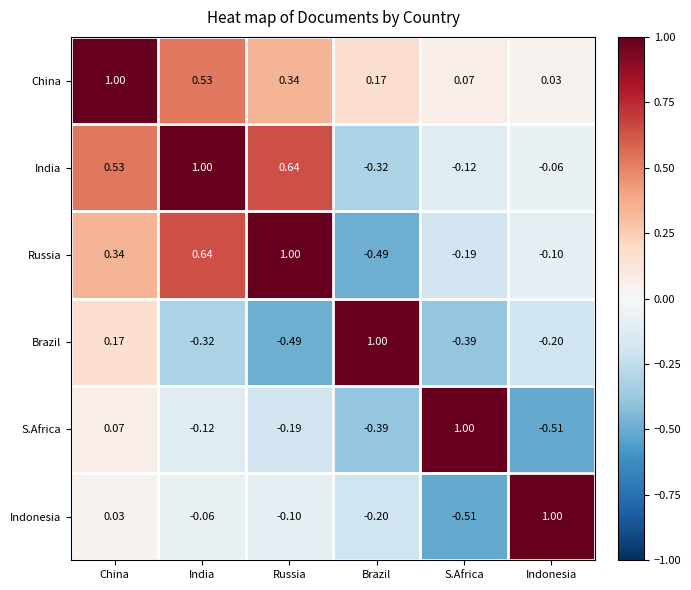

Is the value of Brazil at Indonesia greater than the value of S.Africa at Russia?

No